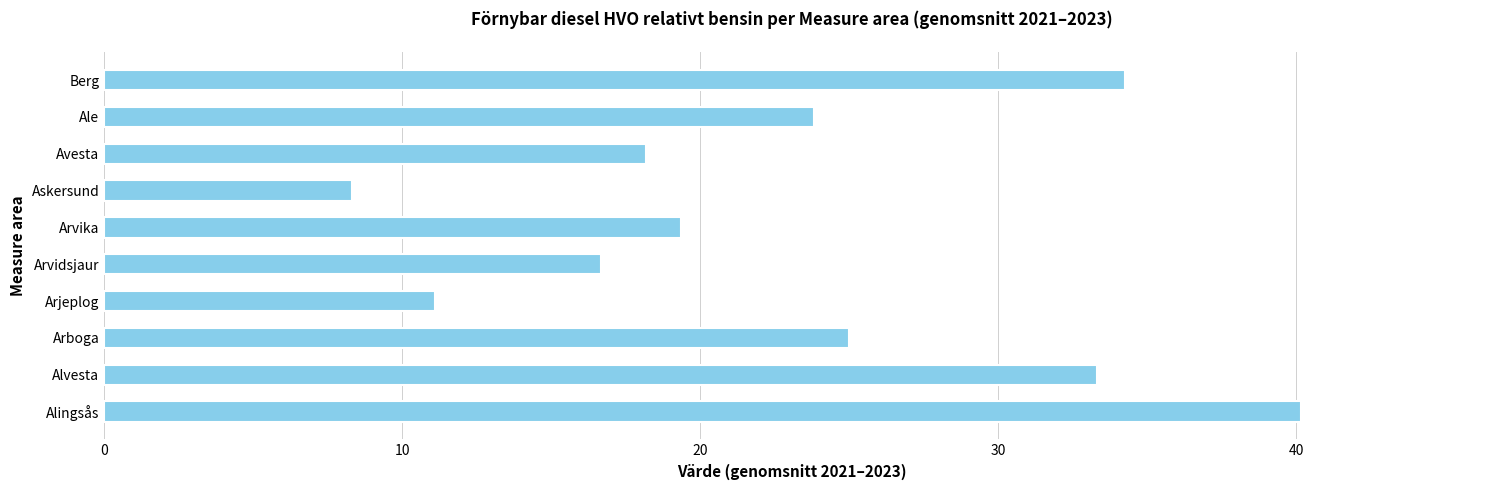

What is the change in value from Arboga to Avesta?

-6.8